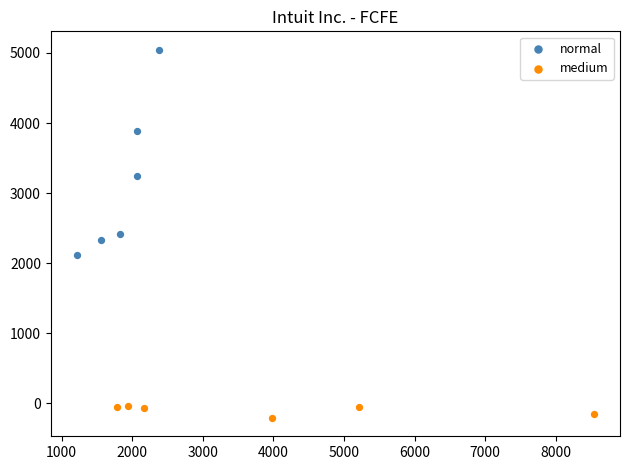

Which series has the widest spread of Y values?

normal